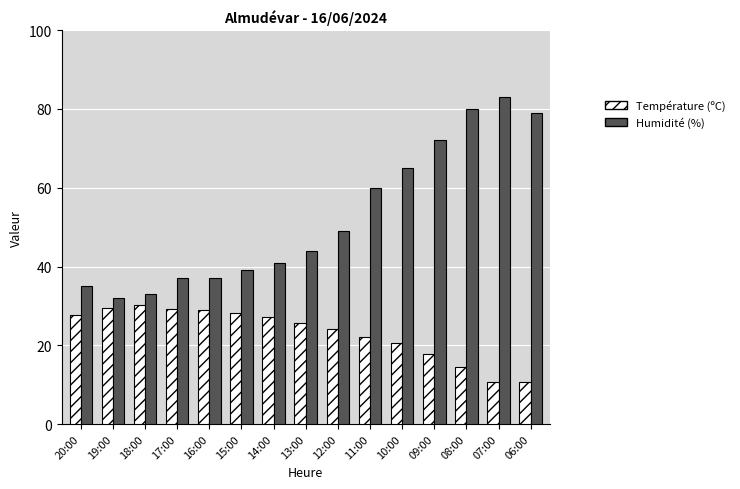

Rank the series by their maximum value, from lowest to highest.

Température (ºC), Humidité (%)